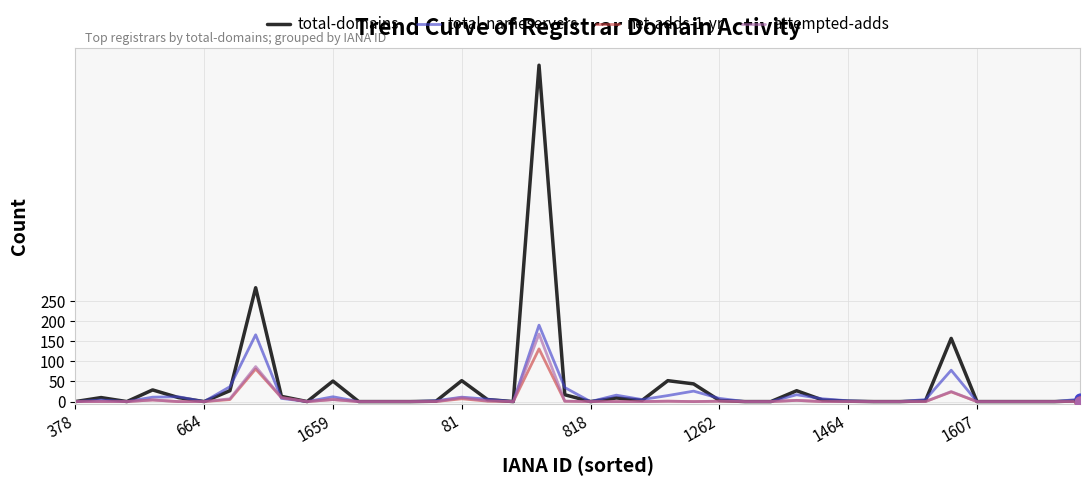

Which series has the largest range (max minus min)?

total-domains